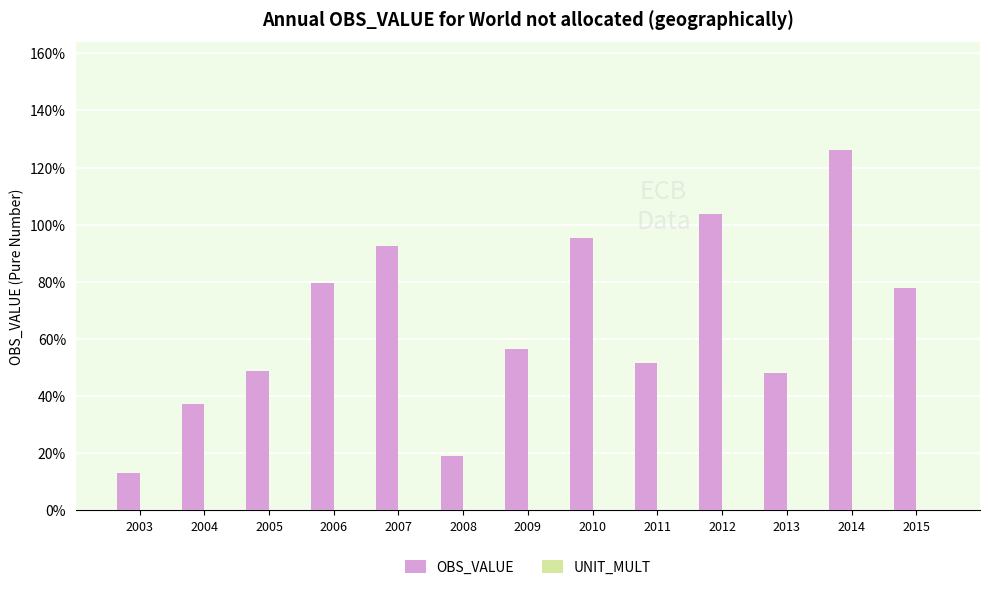

Does the chart contain stacked bars?

No